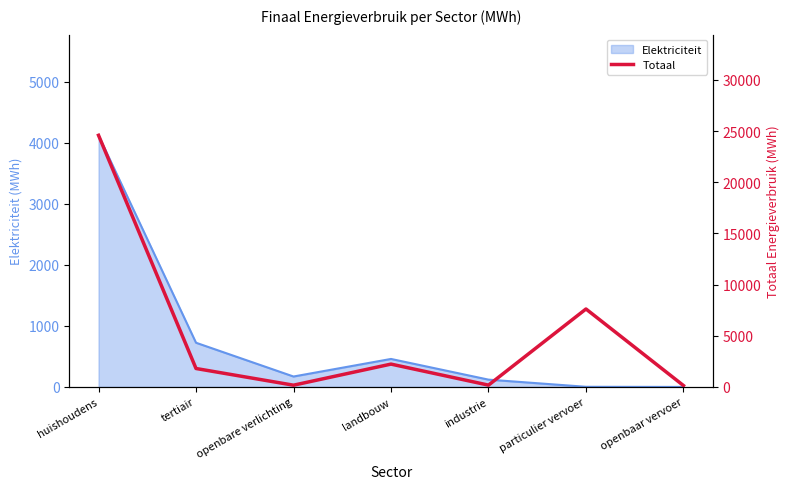

True or false: the data shows 295.4 at industrie.

False